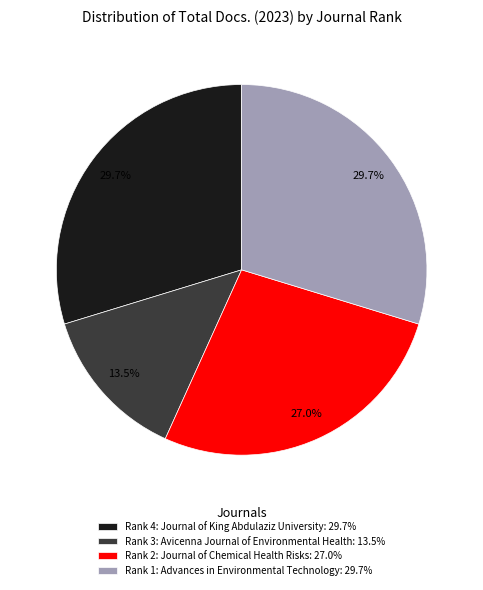

To the nearest percent, what is the average slice percentage?

25%